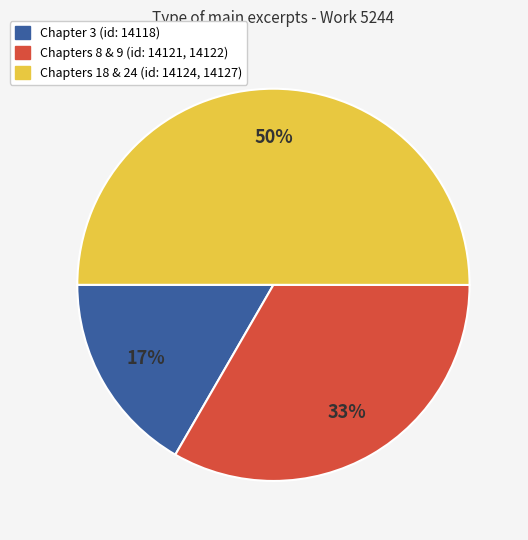

How many segments does this pie chart have?

3